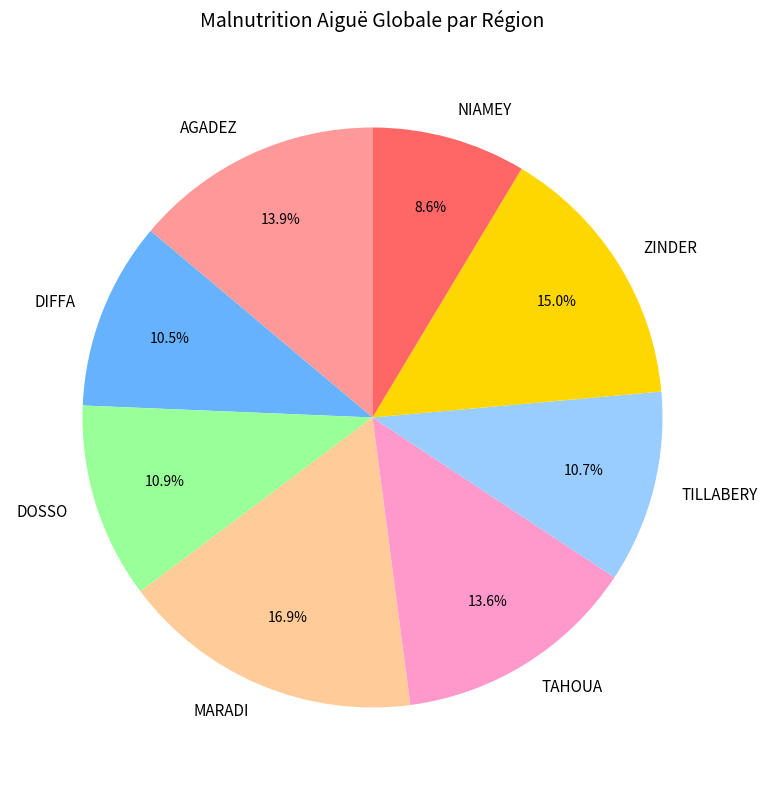

What portion of the pie excludes DOSSO?

89.1%